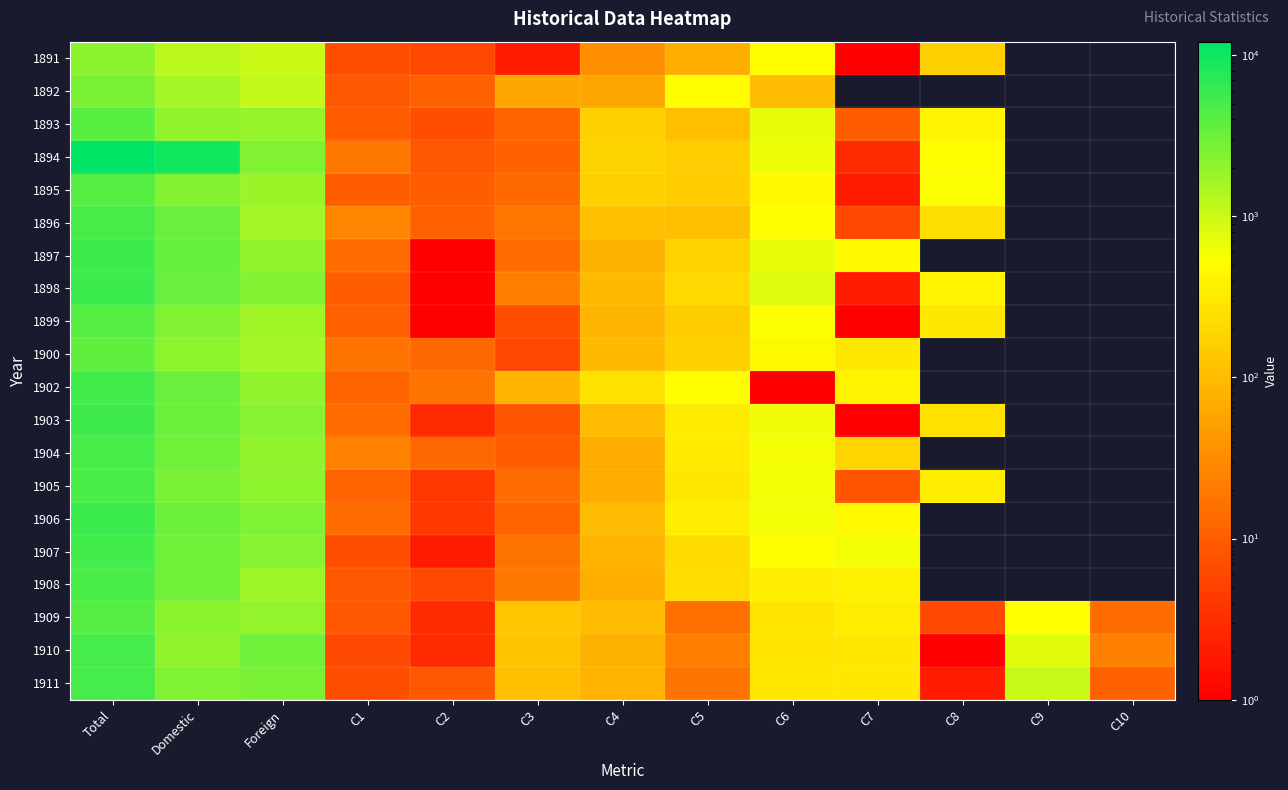

List the series in order of their peak value, lowest first.

1891, 1892, 1900, 1893, 1899, 1895, 1909, 1908, 1905, 1904, 1896, 1910, 1911, 1907, 1902, 1897, 1903, 1906, 1898, 1894